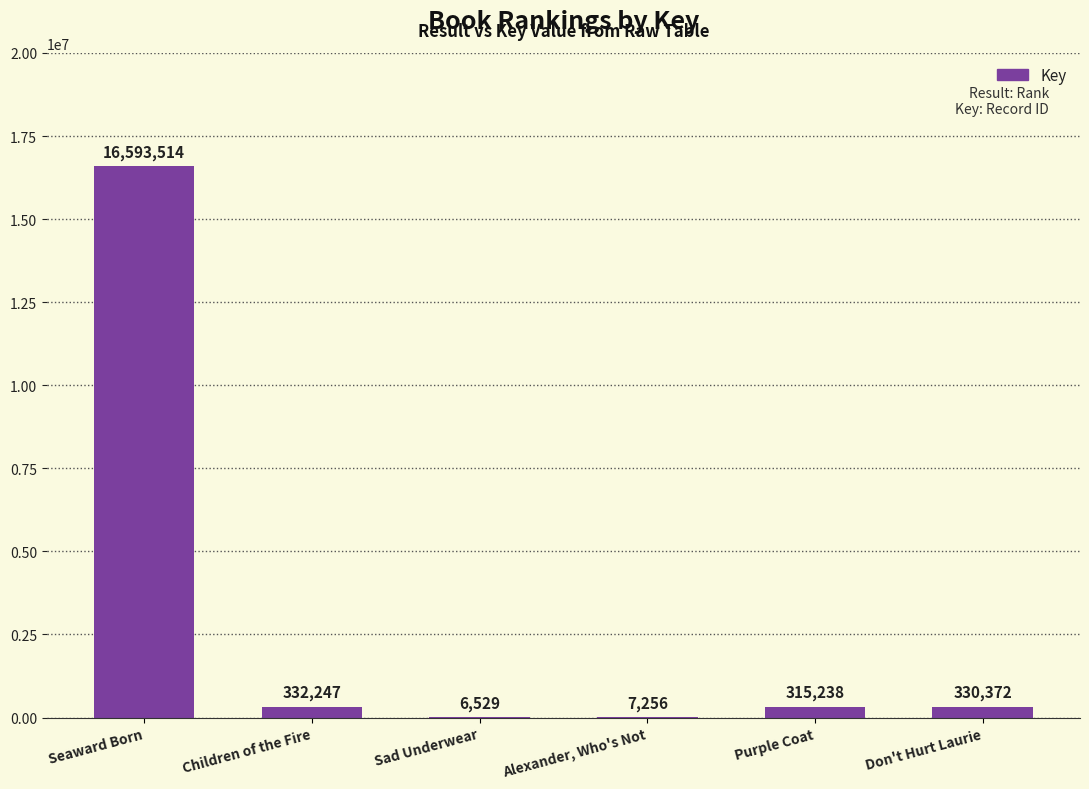

Where is the data nearest to the value 8300021?

Children of the Fire